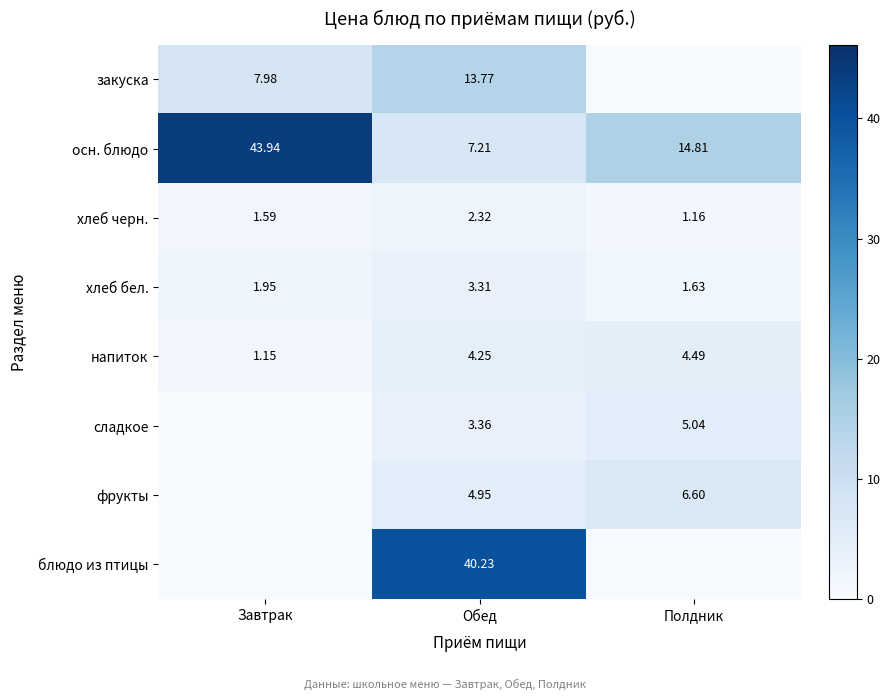

How many data points in осн. блюдо are less than 14?

1